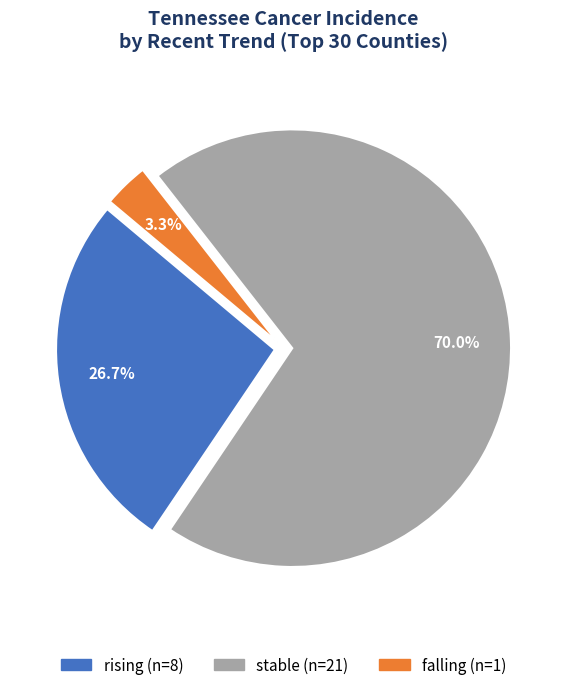

Does any single category account for the majority?

Yes